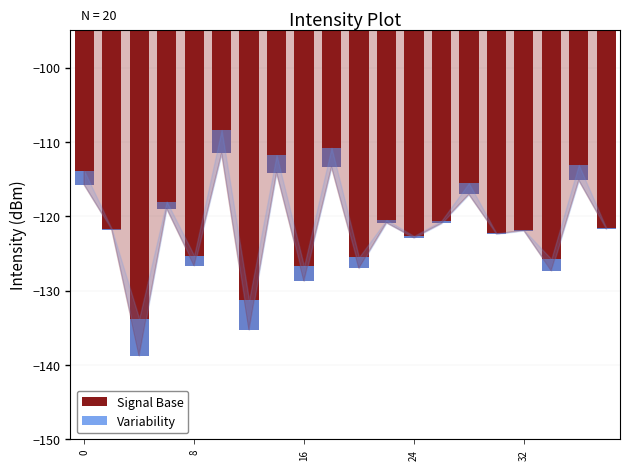

What is the sum of all Signal Base values?

-2442.3